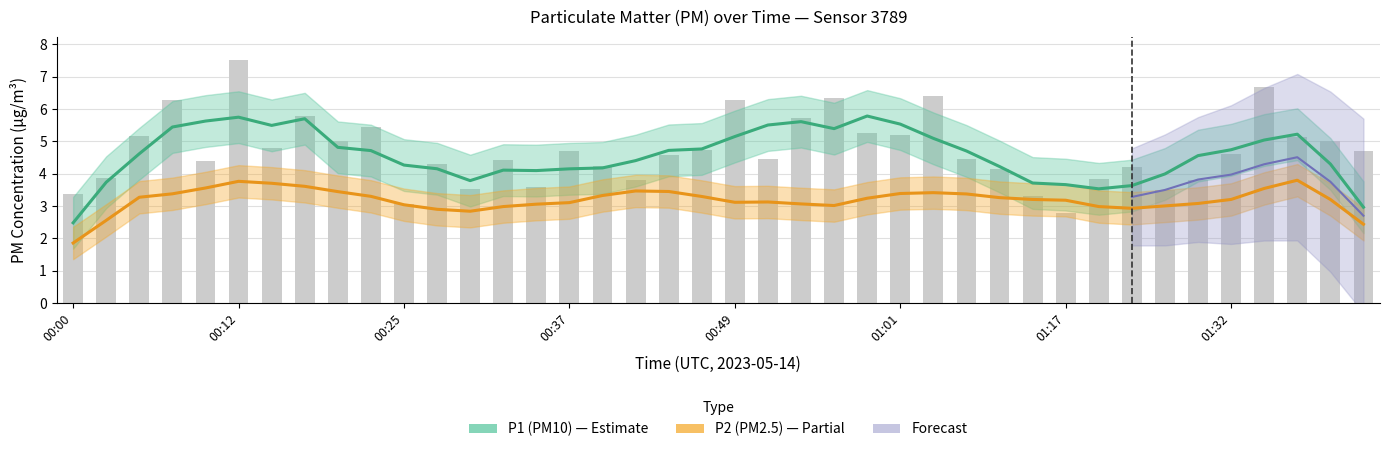

Does the chart contain any negative values?

No